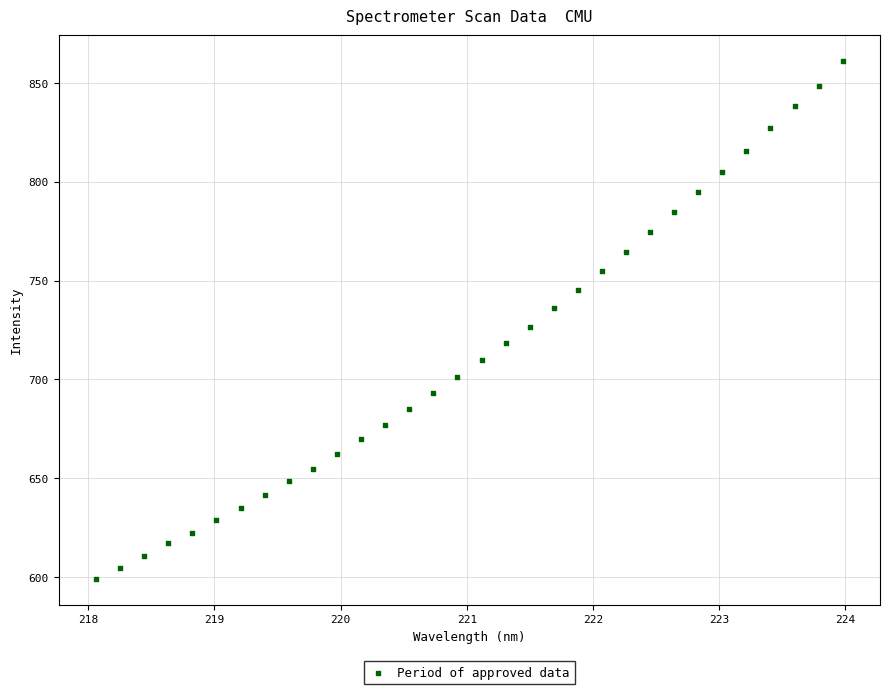

What is the range of X values (max minus min)?

5.9